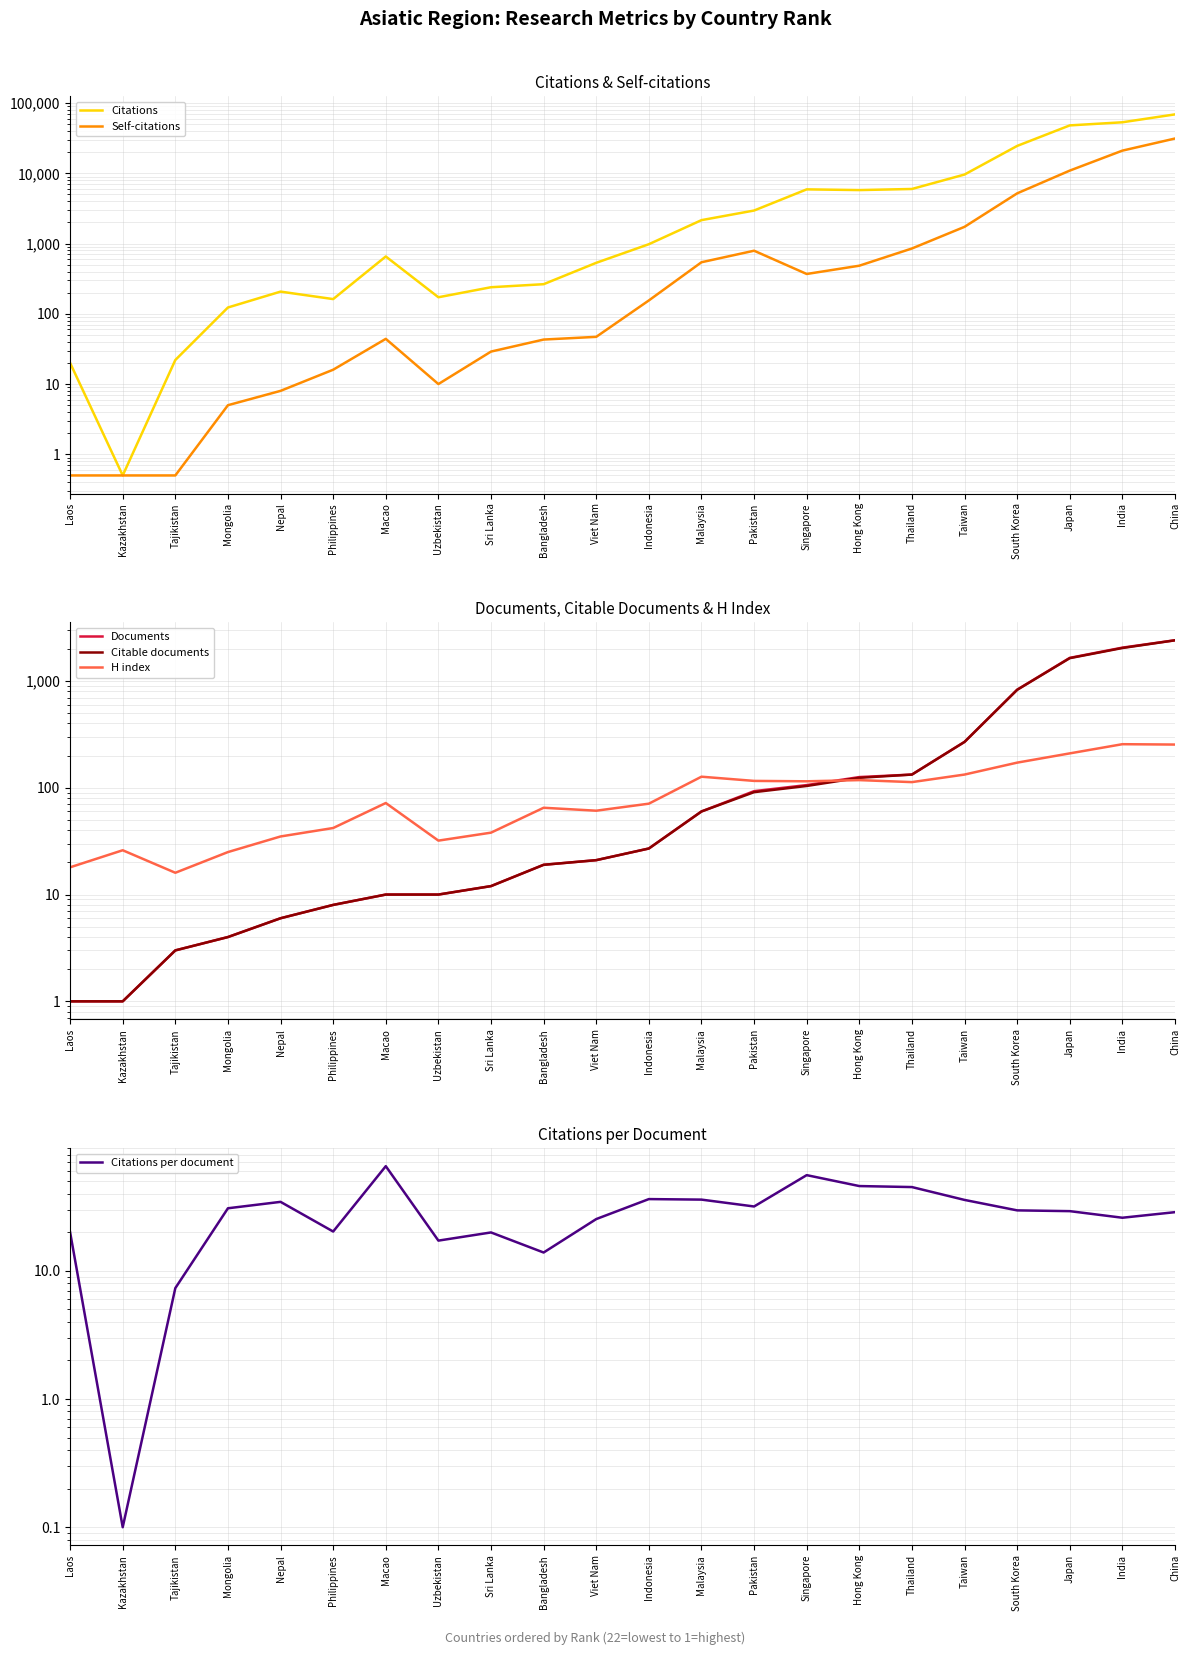

True or false: Citations per document and Citable documents intersect in this chart.

True